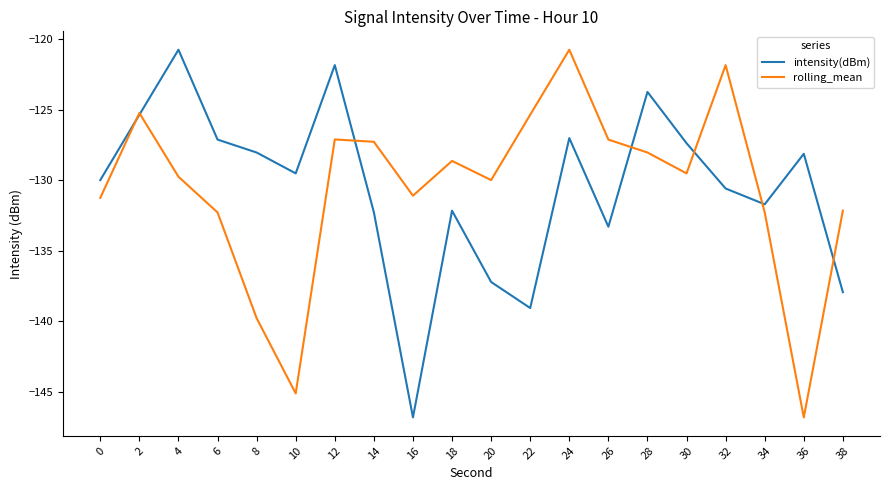

Rank the series at 0 from lowest to highest value.

rolling_mean, intensity(dBm)